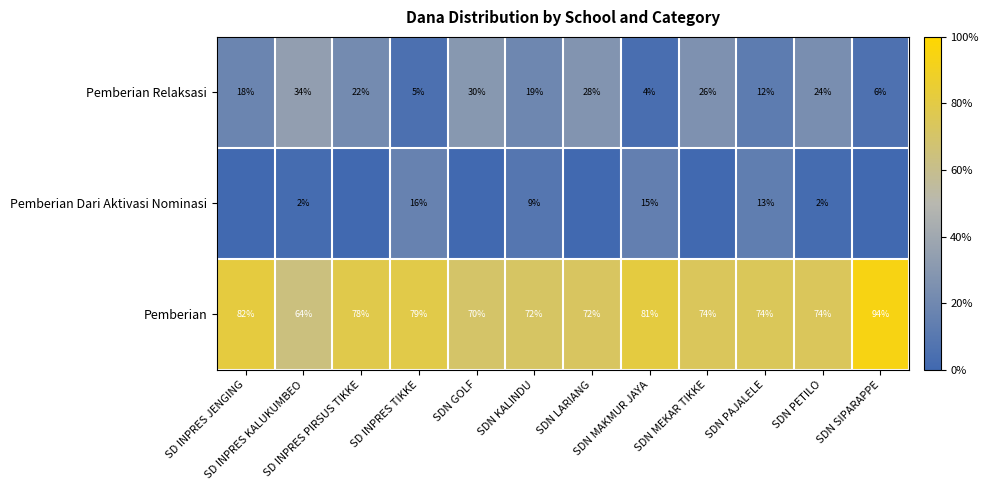

At which label is Pemberian Relaksasi closest to 19?

SDN KALINDU